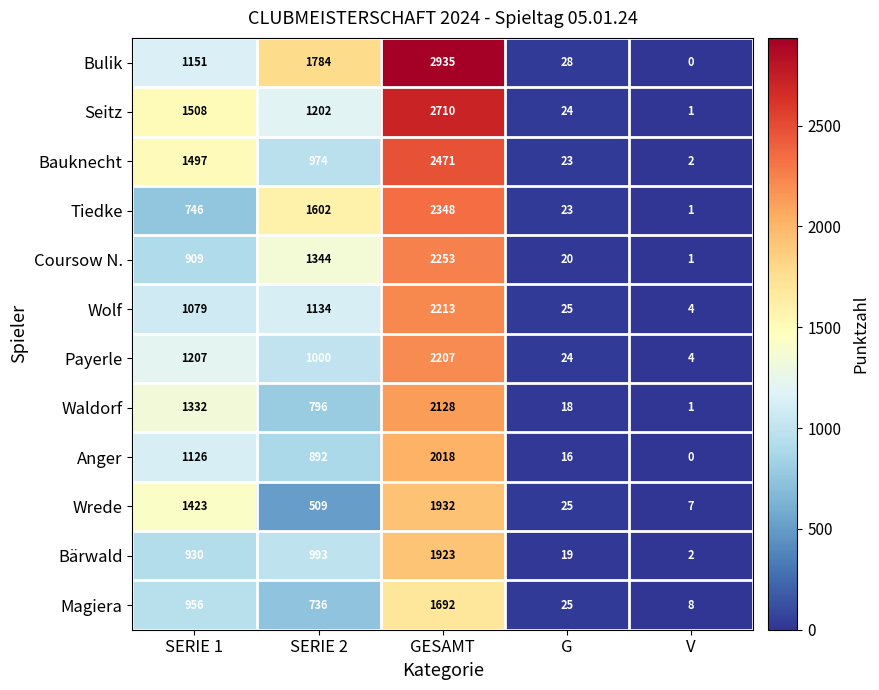

The value of Waldorf at GESAMT is 1142. True or false?

False